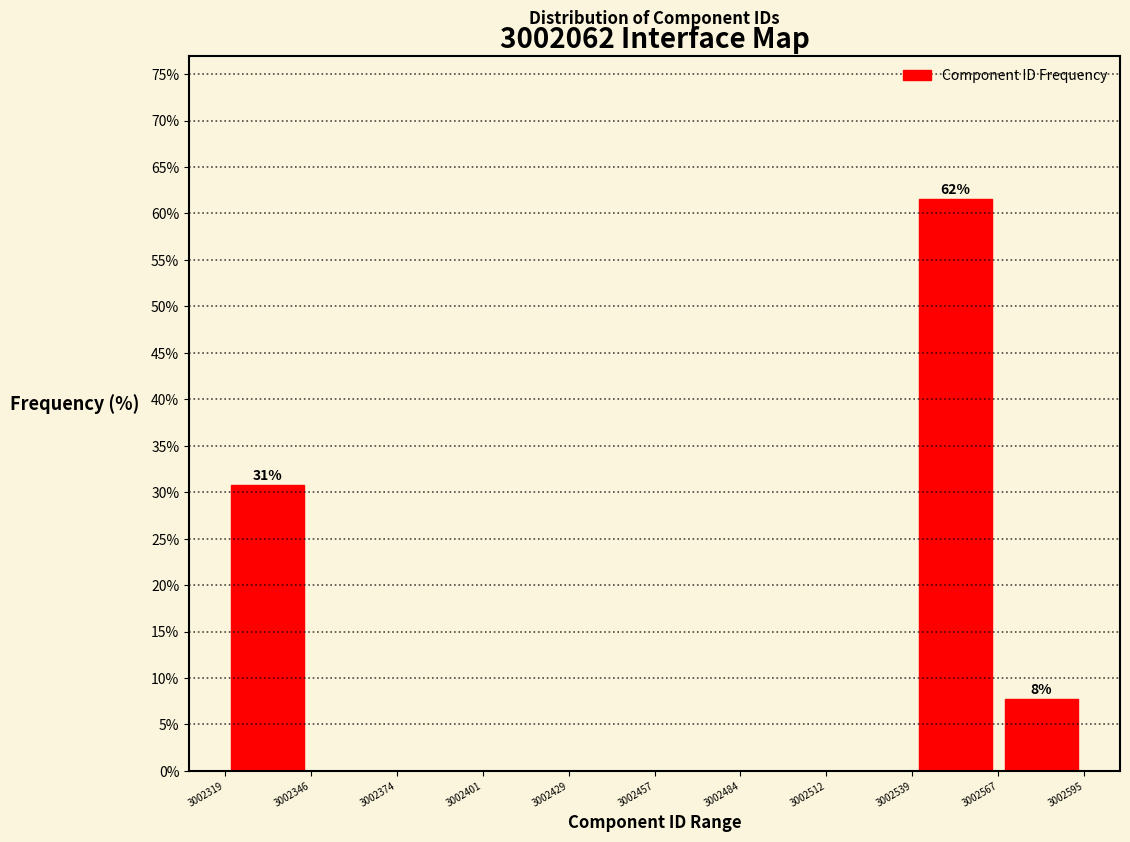

Over which range of the x-axis is the bar tallest?

3002539 to 3002567